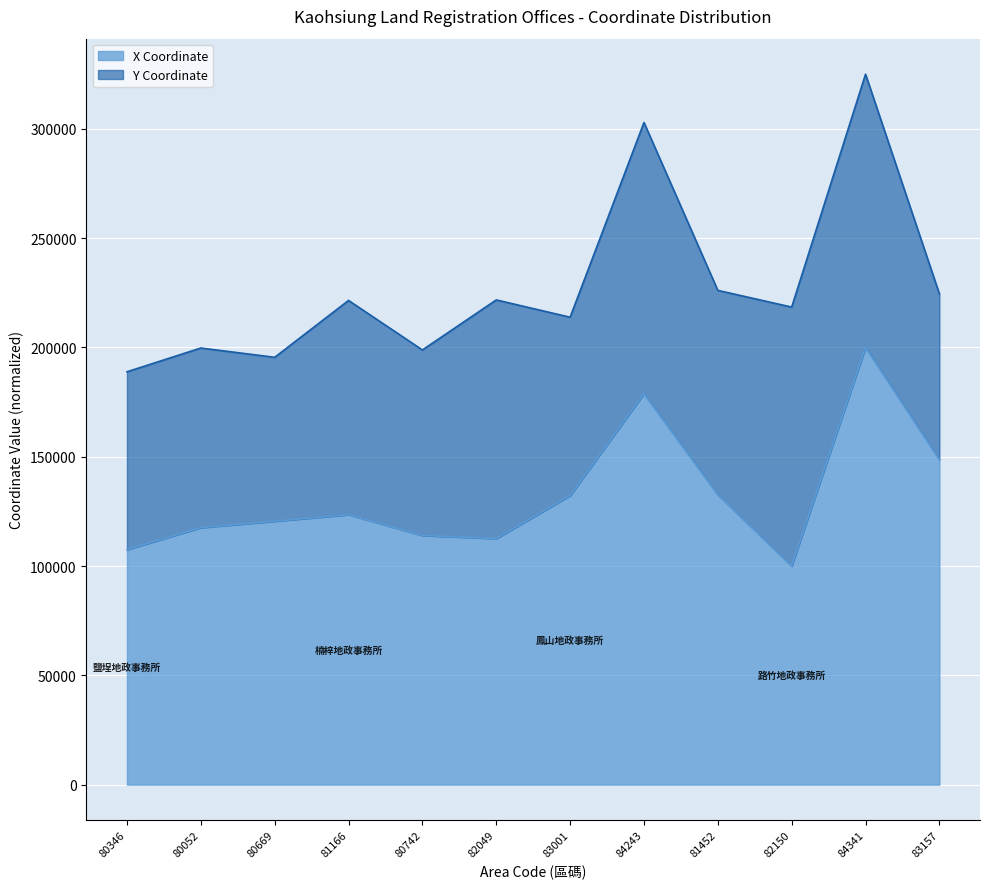

What is the label of the 11th point from the right?

80052